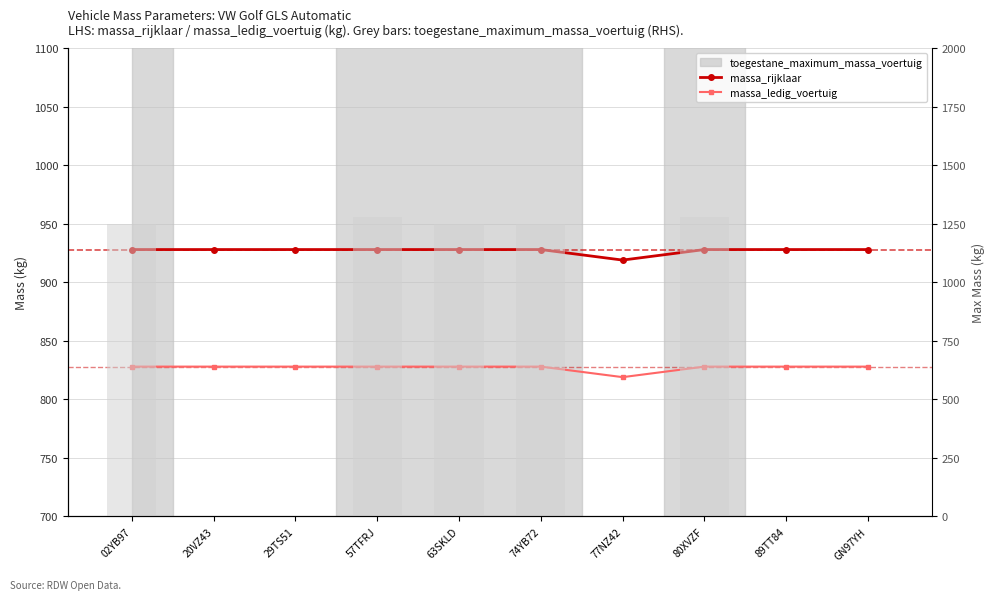

At which label does massa_rijklaar reach its peak?

02YB97